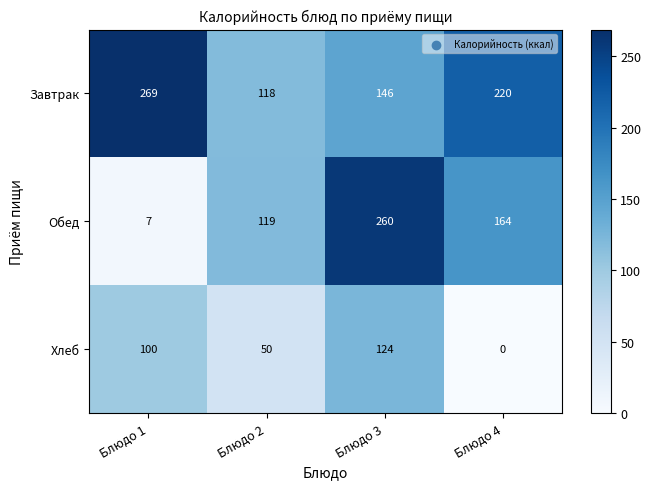

What is the approximate value of Обед at Блюдо 2?

119